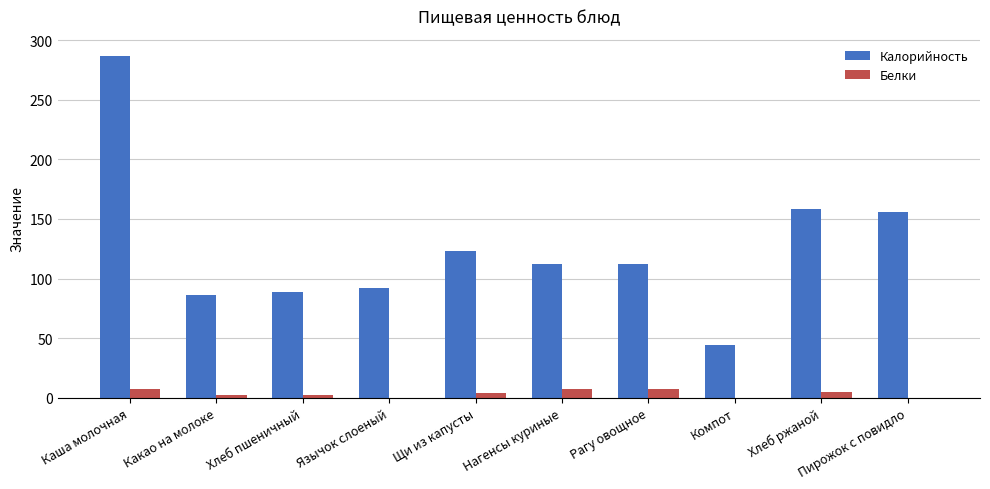

What are all the series names shown in the legend?

Калорийность, Белки